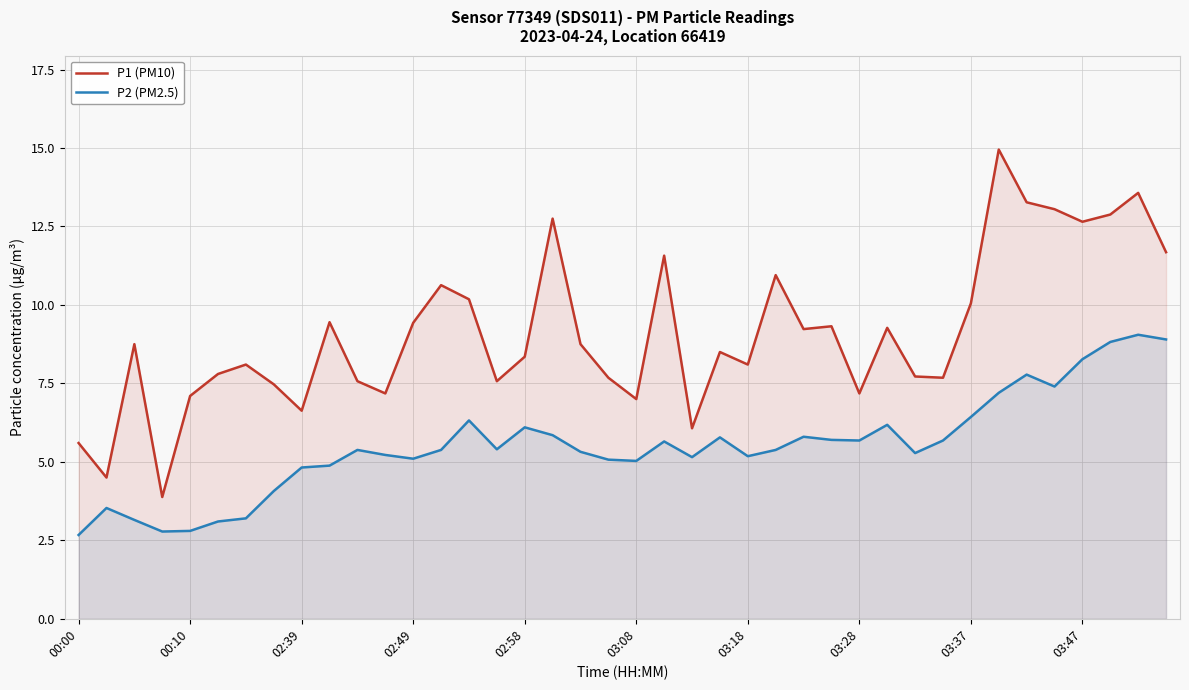

Which series has the largest range (max minus min)?

P1 (PM10)